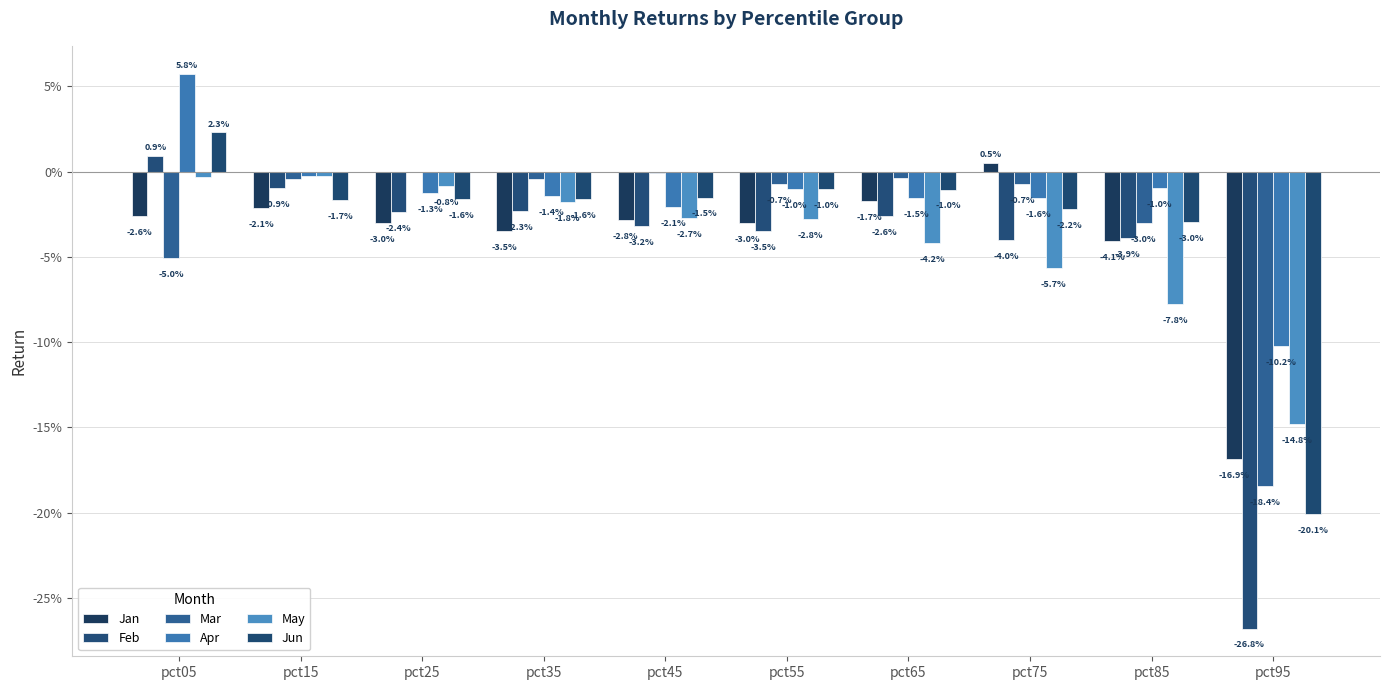

Does the chart contain stacked bars?

No